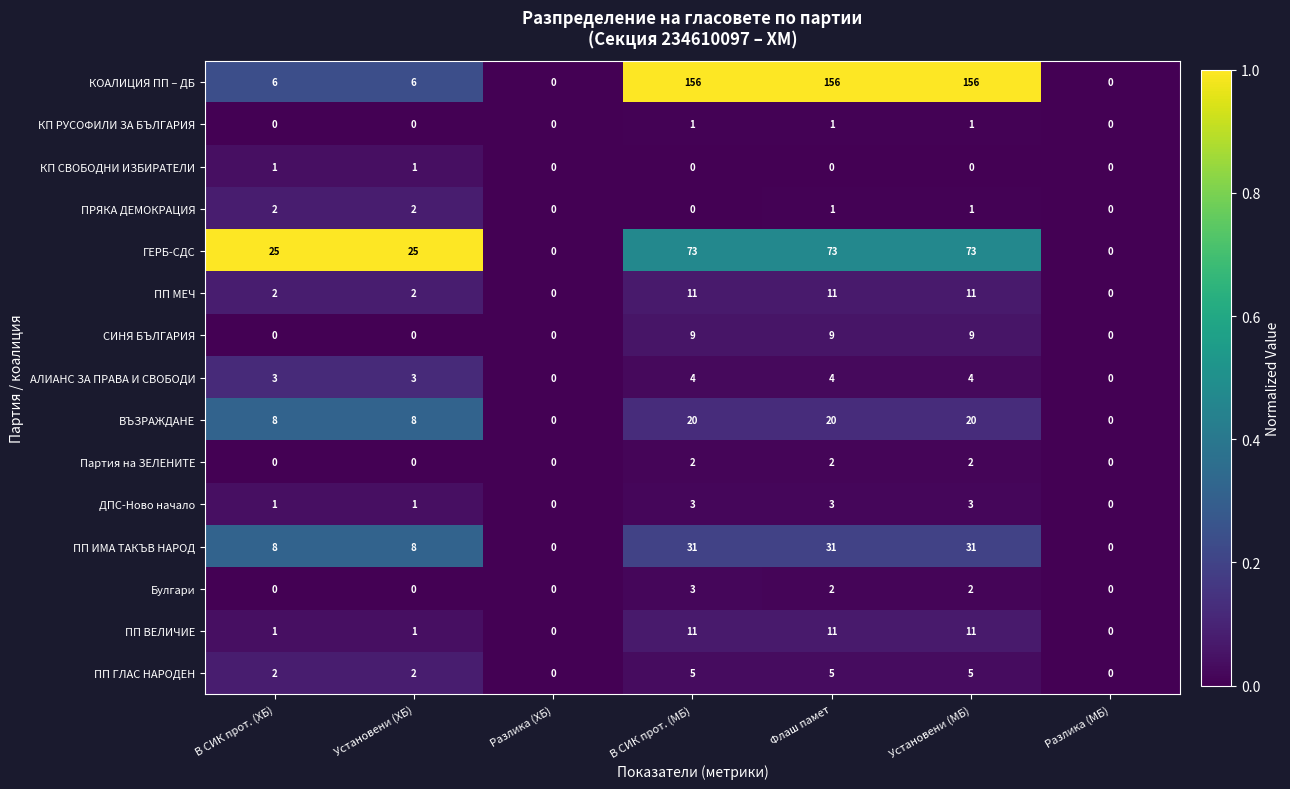

How many data points in ПП ВЕЛИЧИЕ are less than 1?

2